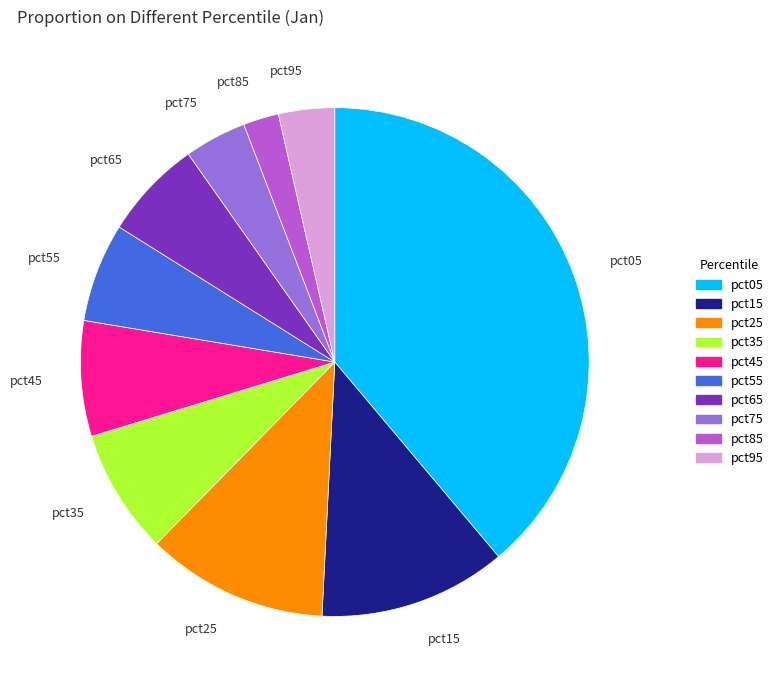

What is the smallest slice in the pie chart?

pct85